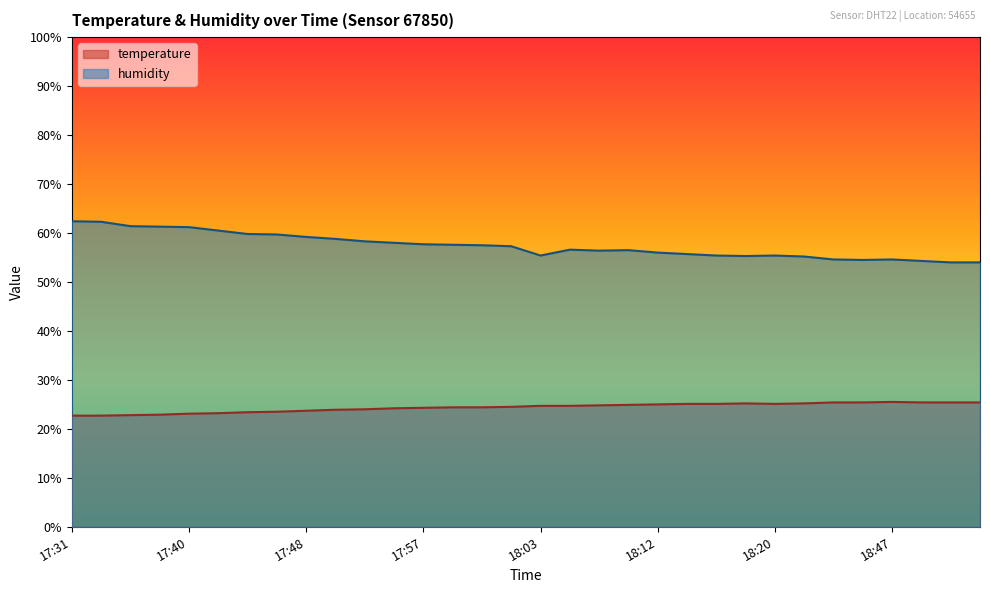

What is the sum of the temperature values at 17:51 and 18:18?

49.1